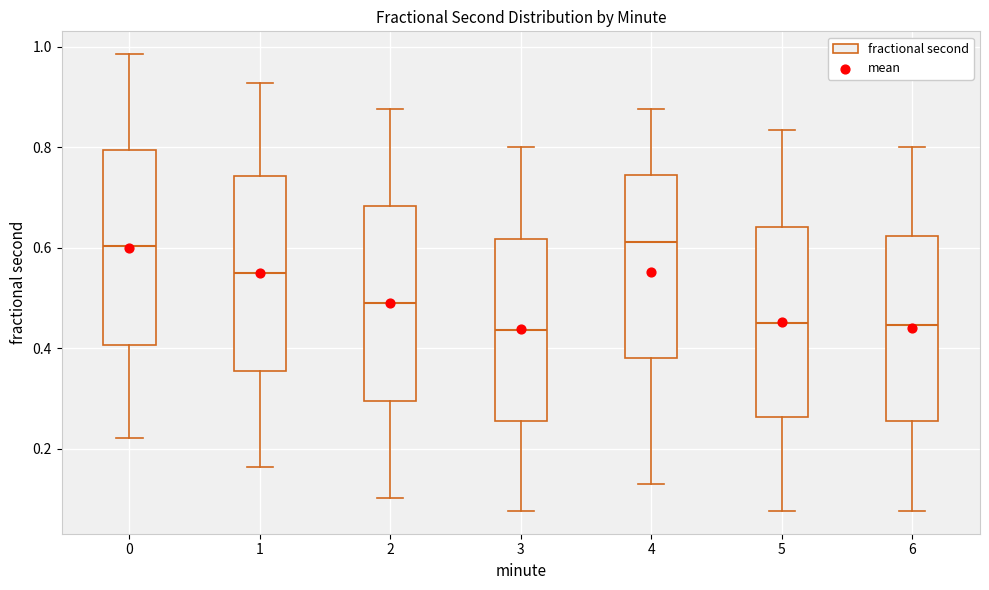

Reading left to right, read every box against the y-axis: the position of its median line, the range the box covers, and the ends of its whiskers. The values are not printed on the chart, so give them approximately, as read against the axis.

0: median 0.60, box 0.40 to 0.80, whiskers 0.22 to 0.98
1: median 0.56, box 0.36 to 0.74, whiskers 0.16 to 0.92
2: median 0.48, box 0.30 to 0.68, whiskers 0.10 to 0.88
3: median 0.44, box 0.26 to 0.62, whiskers 0.08 to 0.80
4: median 0.62, box 0.38 to 0.74, whiskers 0.14 to 0.88
5: median 0.46, box 0.26 to 0.64, whiskers 0.08 to 0.84
6: median 0.44, box 0.26 to 0.62, whiskers 0.08 to 0.80